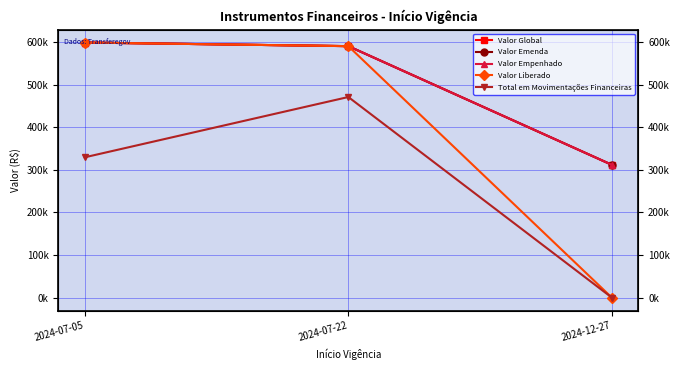

Reading left to right, extract all data points from this chart.

Valor Global: 598459.0	589987.7	311500.0
Valor Emenda: 598459.0	589987.7	311500.0
Valor Empenhado: 598459.0	589987.7	311500.0
Valor Liberado: 598459.0	589987.7	0.0
Total em Movimentações Financeiras: 329262.0	470715.1	0.0